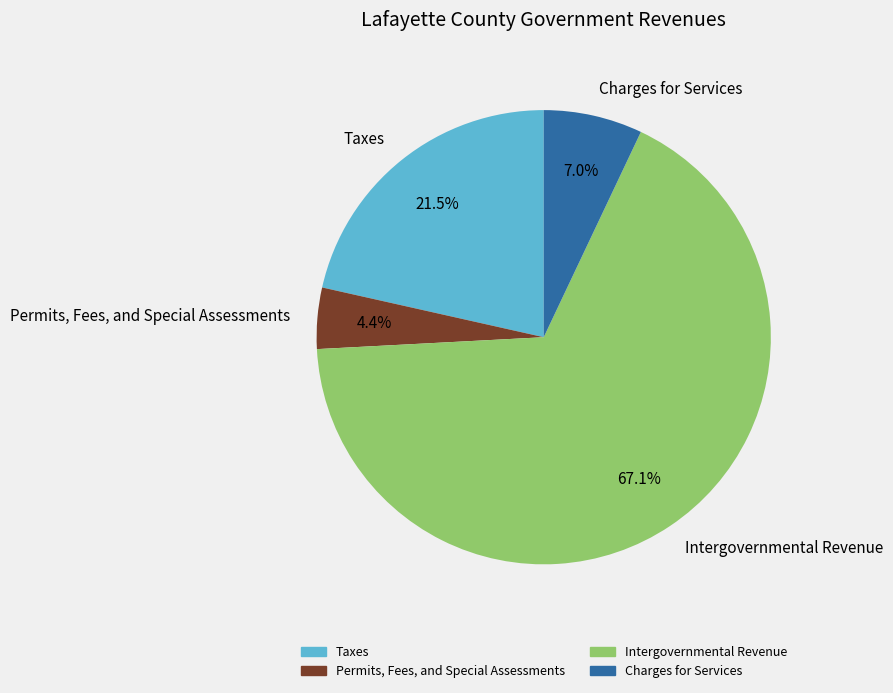

True or false: Intergovernmental Revenue accounts for 73% of the total.

False